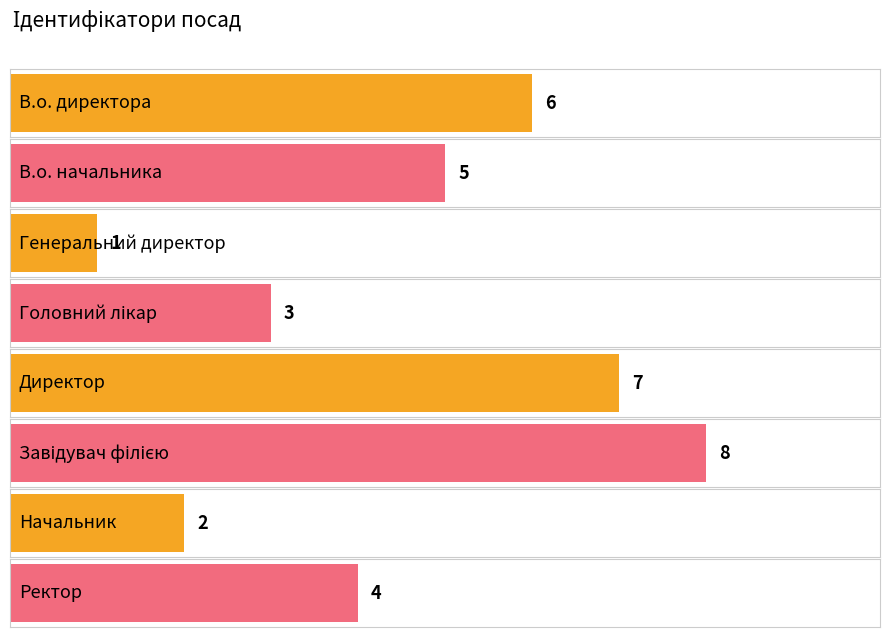

How many values are between 3 and 7?

5